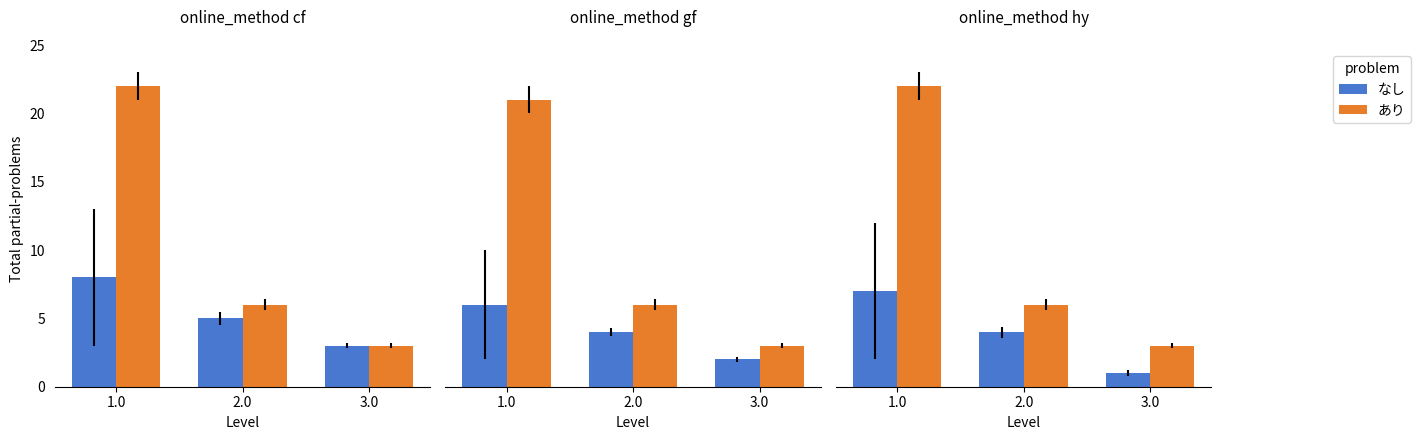

What is the minimum value for なし?

1